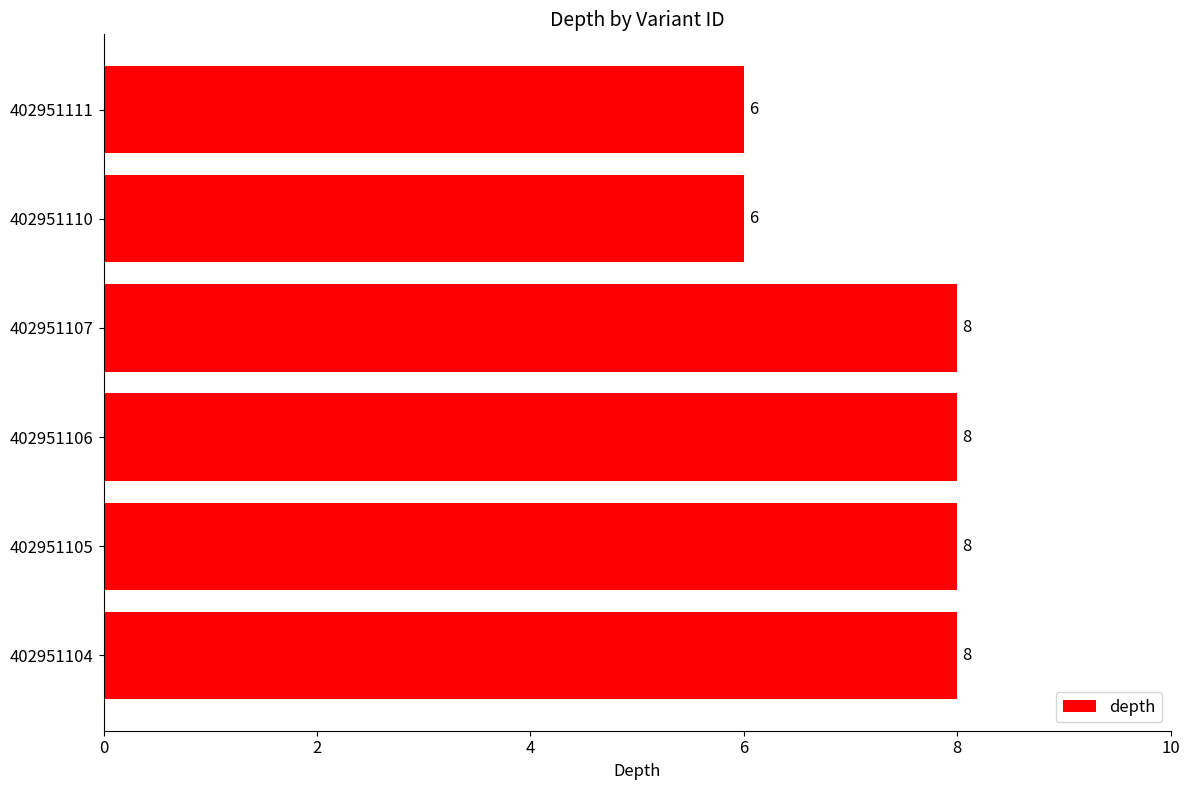

How many values are between 6 and 8?

6